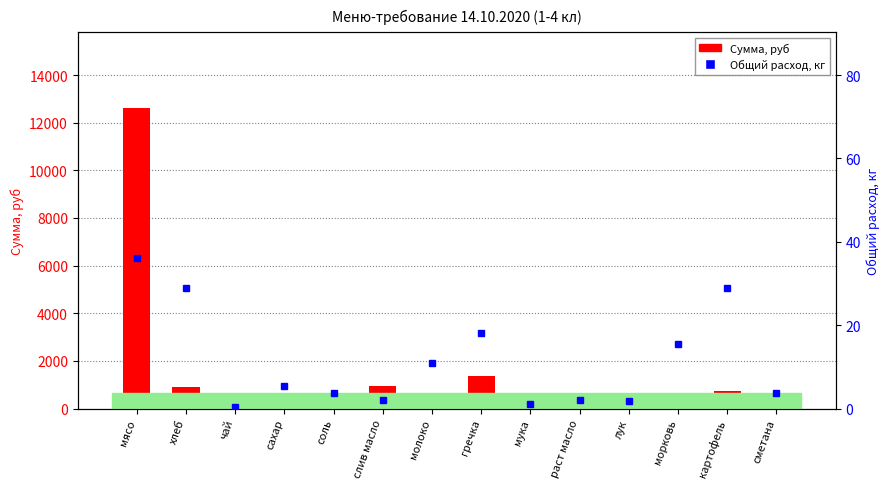

Which category has the lowest value in the Сумма, руб series?

мука